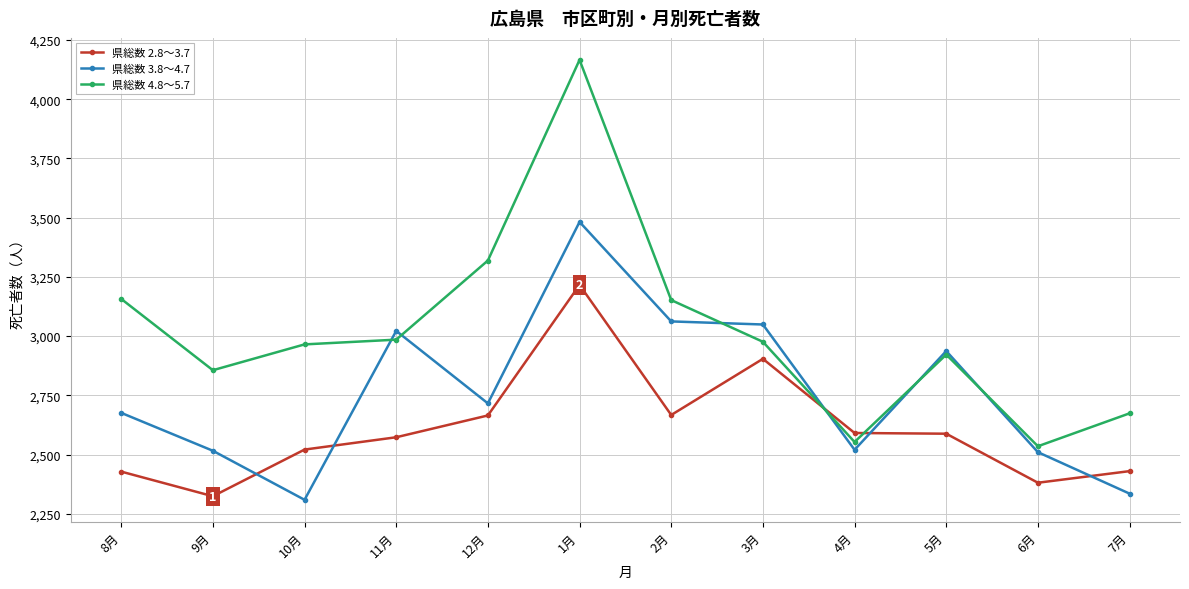

How many times do 県総数 3.8～4.7 and 県総数 2.8～3.7 cross each other?

5